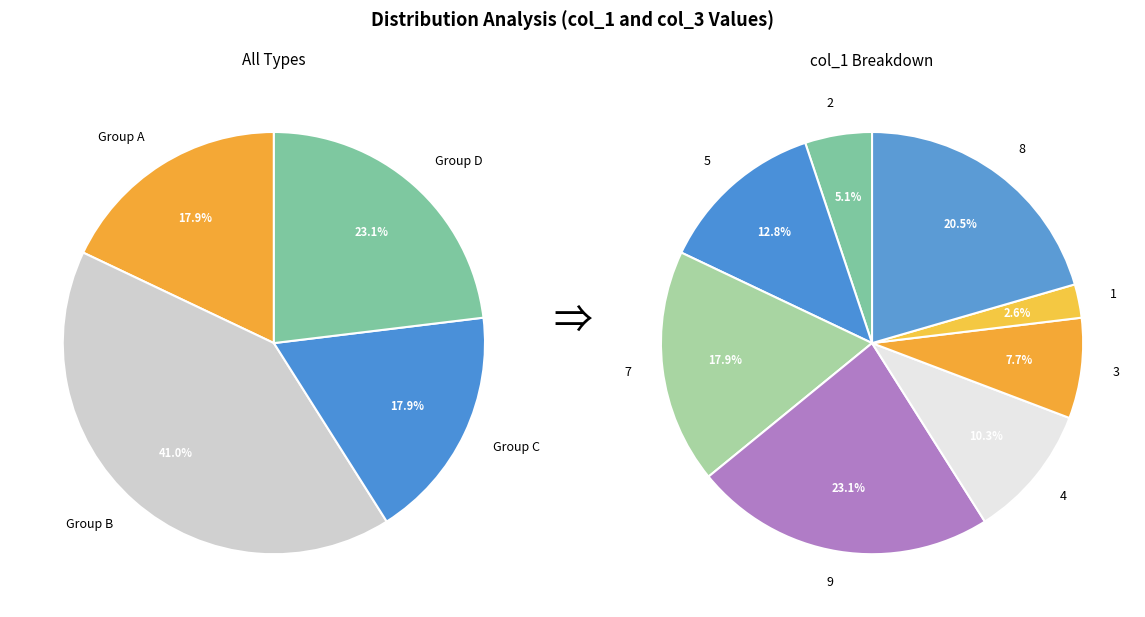

To the nearest percent, what is the difference between the largest and smallest slice percentages?

21%